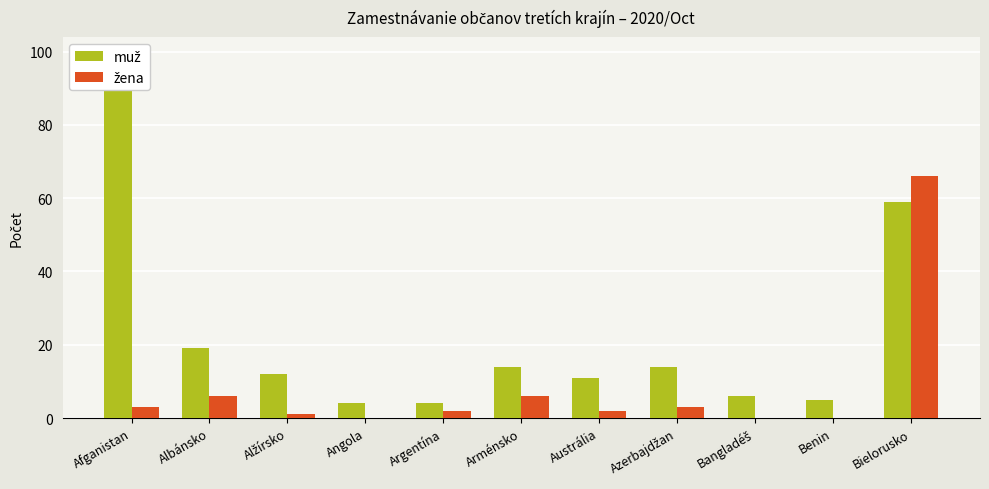

What is the sum of the žena values at Bielorusko and Benin?

66